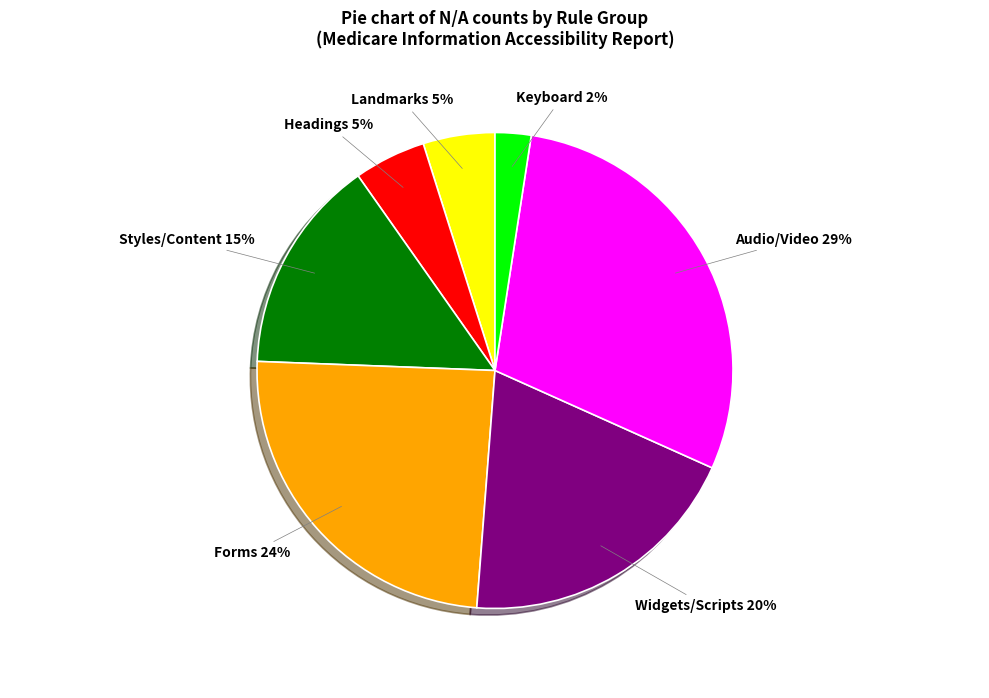

Combined, do Headings and Landmarks account for over 50%?

No